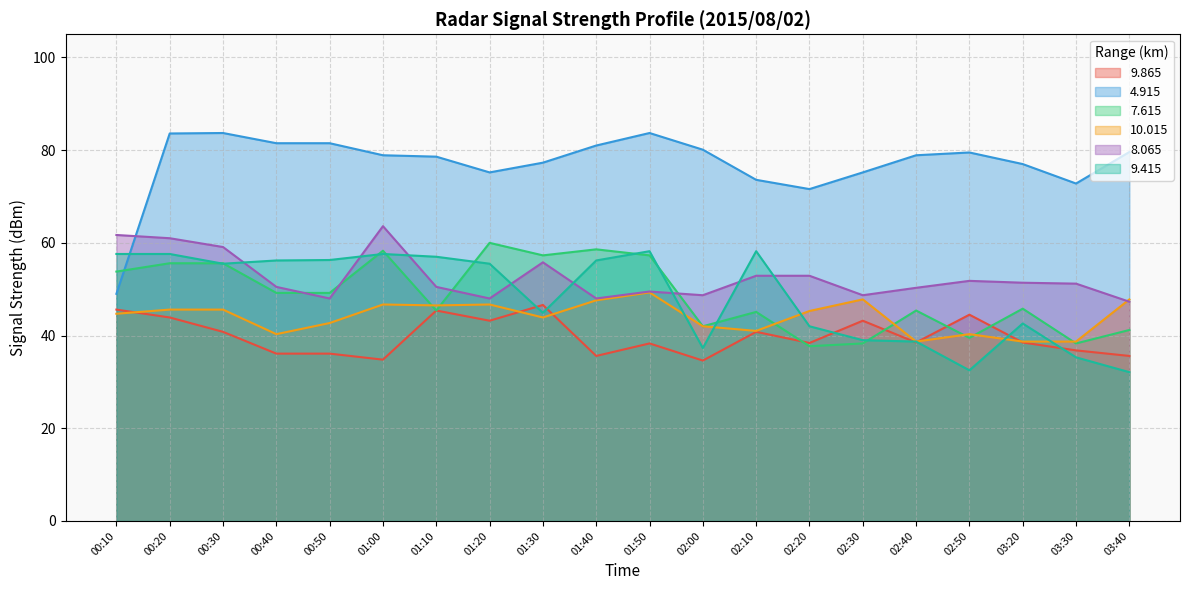

Where is the first local maximum for 9.865?

01:10